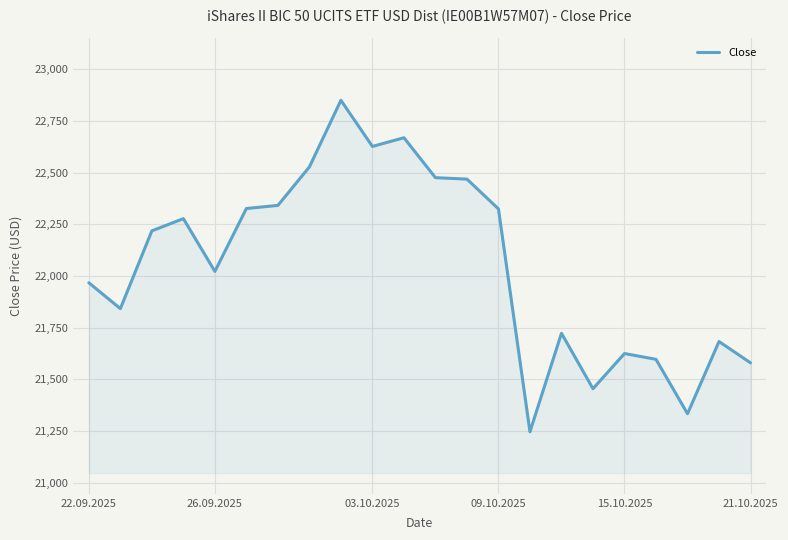

What is the minimum value shown in the chart?

21247